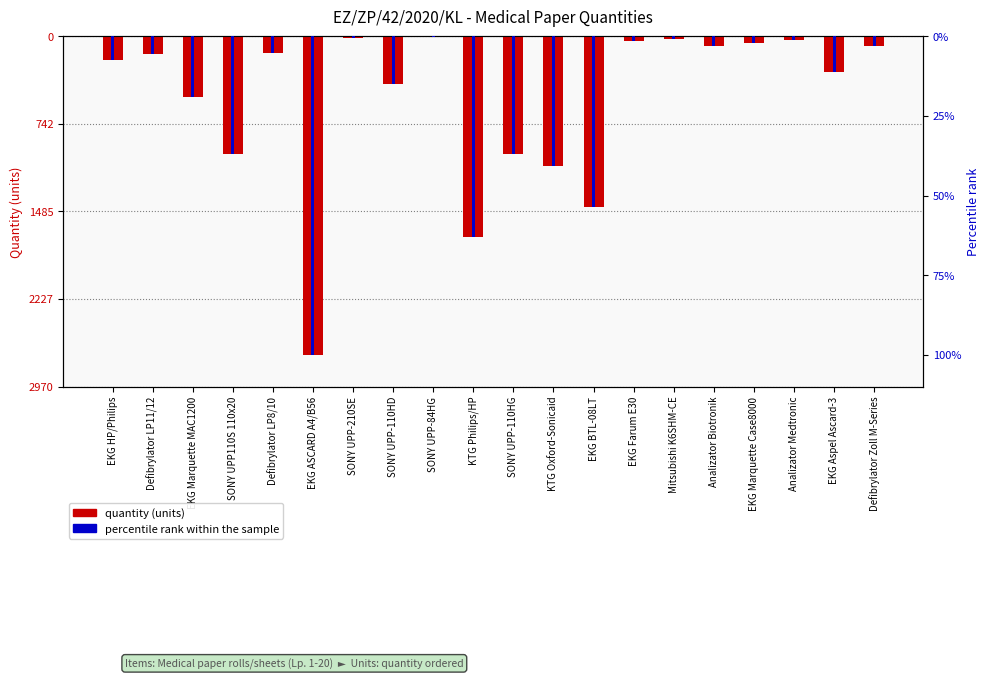

Reading right to left, what are all the values shown in this chart?

Quantity: -80.0	-300.0	-30.0	-60.0	-80.0	-20.0	-40.0	-1450.0	-1100.0	-1000.0	-1700.0	-5.0	-400.0	-10.0	-2700.0	-140.0	-1000.0	-510.0	-150.0	-200.0
percentile rank within the sample: -3.0	-11.1	-1.1	-2.2	-3.0	-0.7	-1.5	-53.7	-40.7	-37.0	-63.0	-0.2	-14.8	-0.4	-100.0	-5.2	-37.0	-18.9	-5.6	-7.4